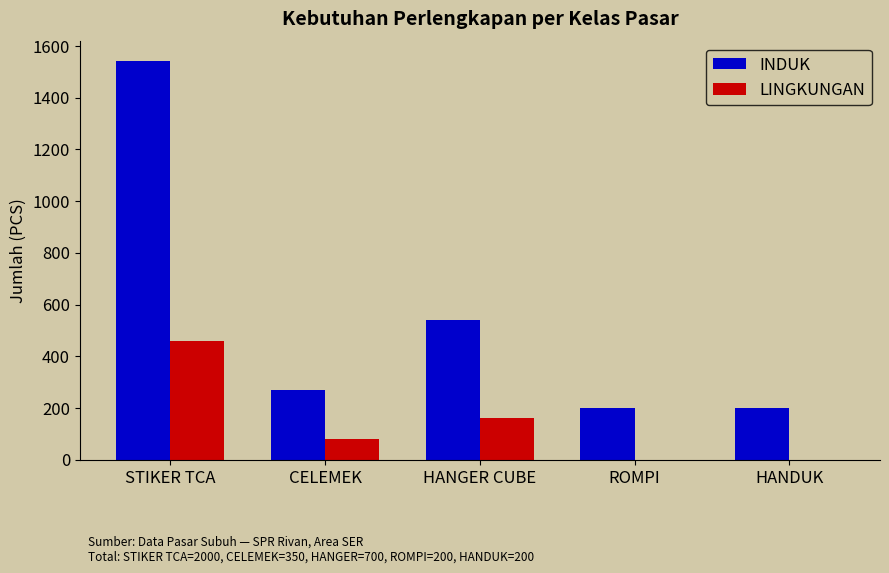

Reading left to right, extract all data points from this chart.

INDUK: STIKER TCA=1540	CELEMEK=270	HANGER CUBE=540	ROMPI=200	HANDUK=200
LINGKUNGAN: STIKER TCA=460	CELEMEK=80	HANGER CUBE=160	ROMPI=0	HANDUK=0